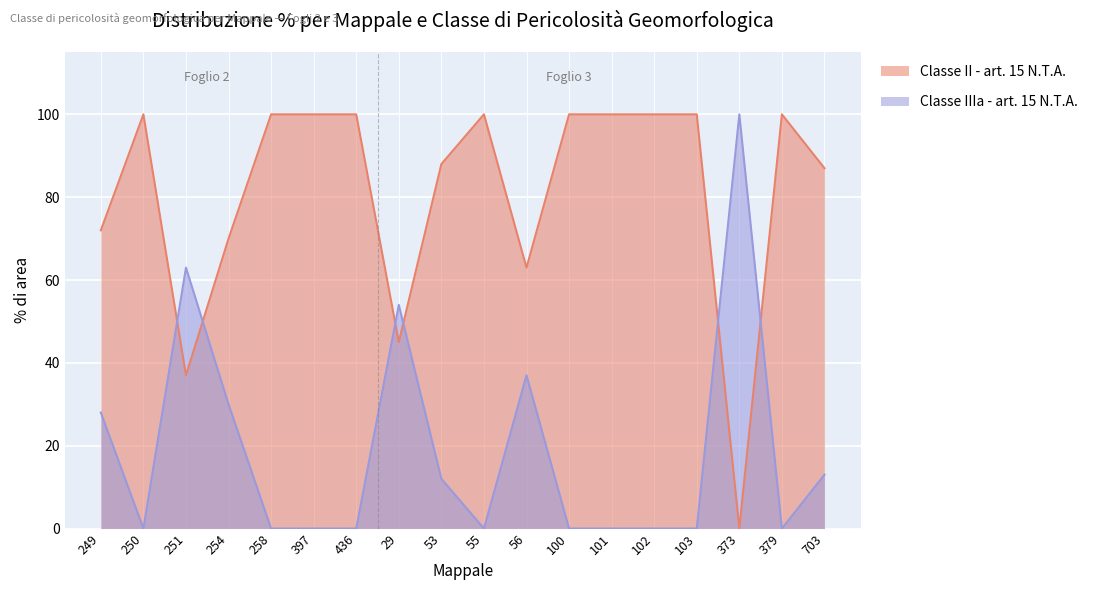

What is the spread (max minus min) of values at 379?

100